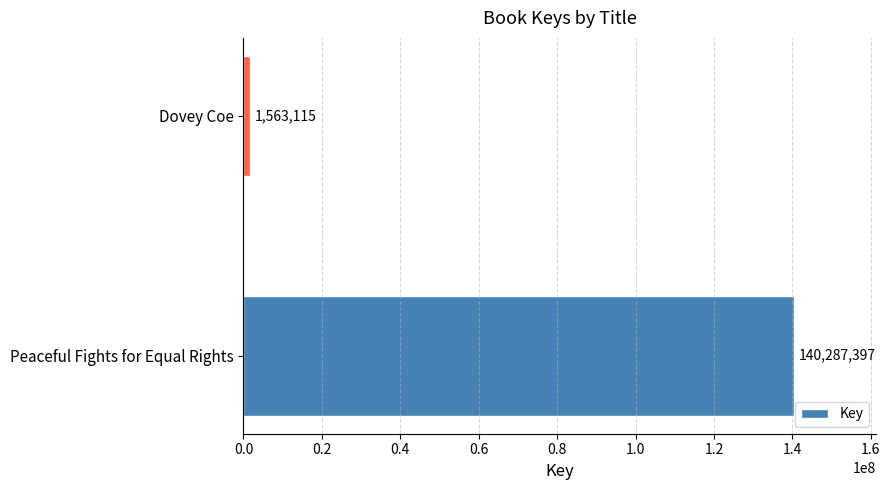

How many categories are shown in the chart?

2